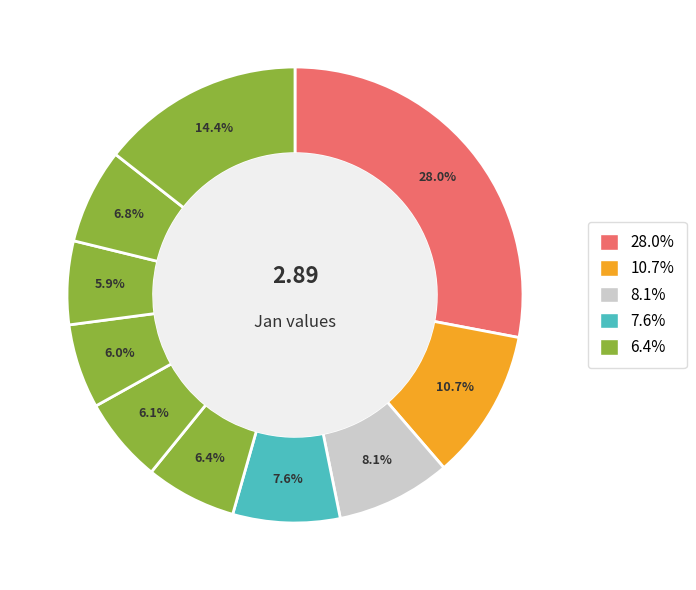

How many segments does this pie chart have?

10